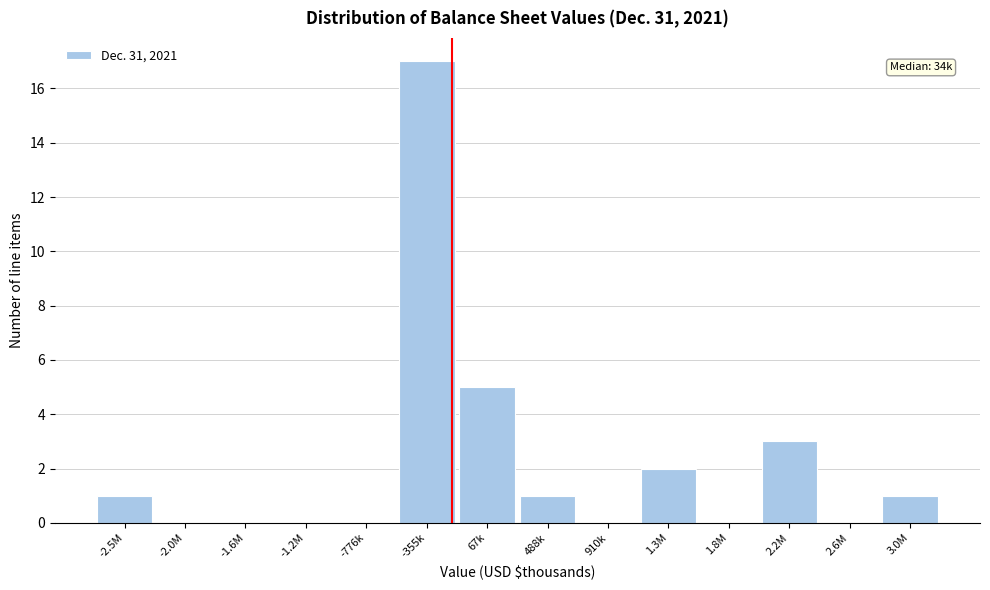

Reading left to right, what are all the values shown in this chart?

-2.5M=1	-2.0M=0	-1.6M=0	-1.2M=0	-776k=0	-355k=17	67k=5	488k=1	910k=0	1.3M=2	1.8M=0	2.2M=3	2.6M=0	3.0M=1